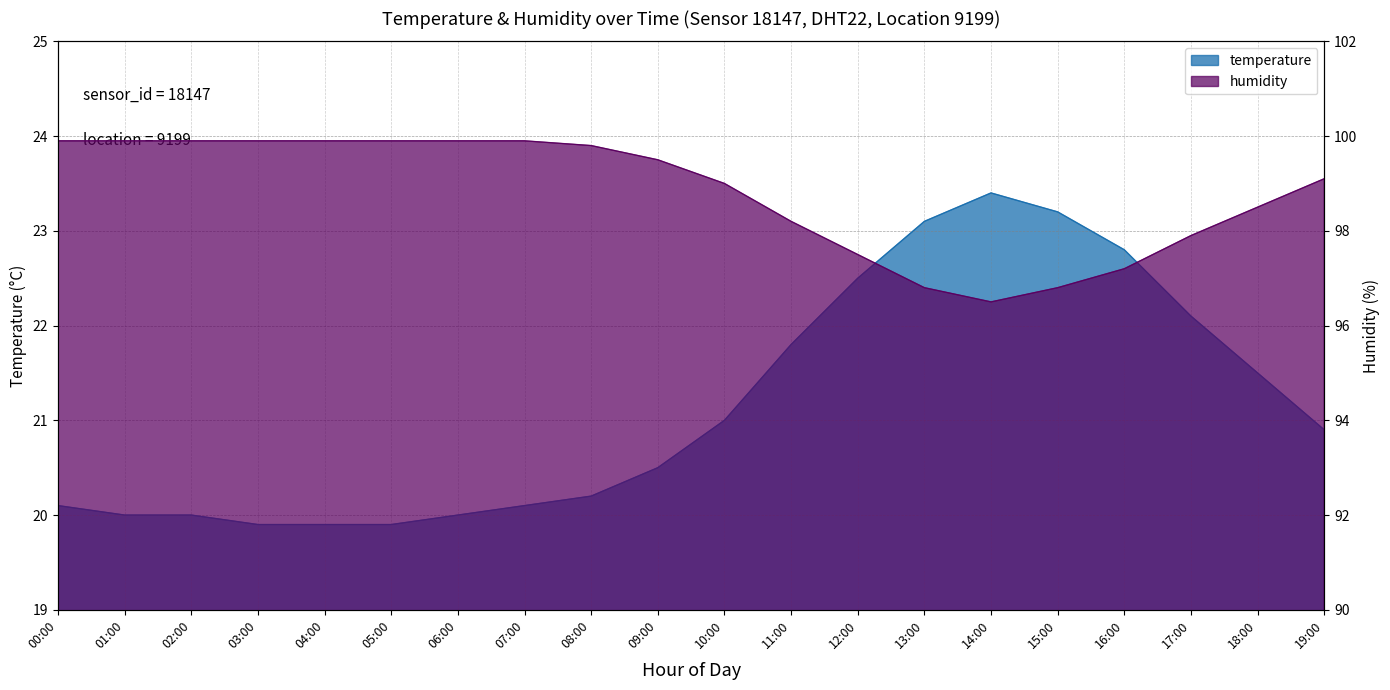

List the series in order of their peak value, lowest first.

temperature, humidity